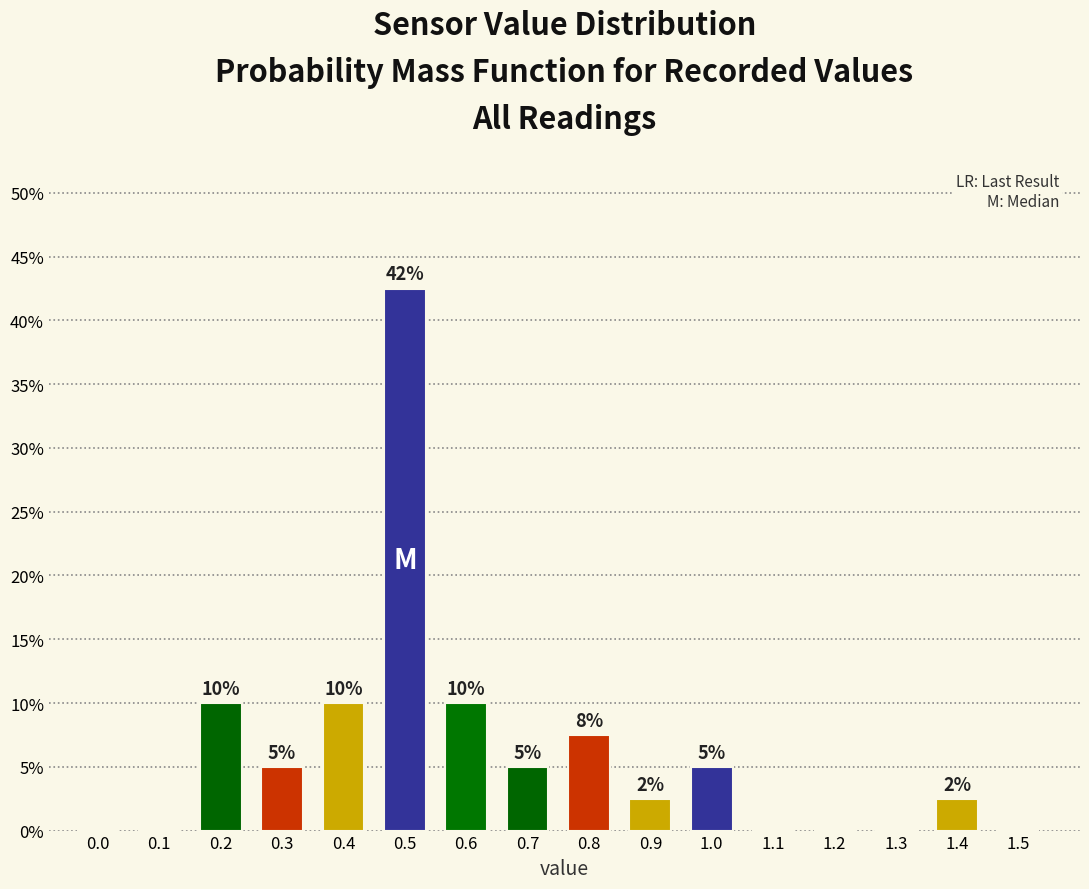

Is it true that the value at 1.4 is 2.5?

True